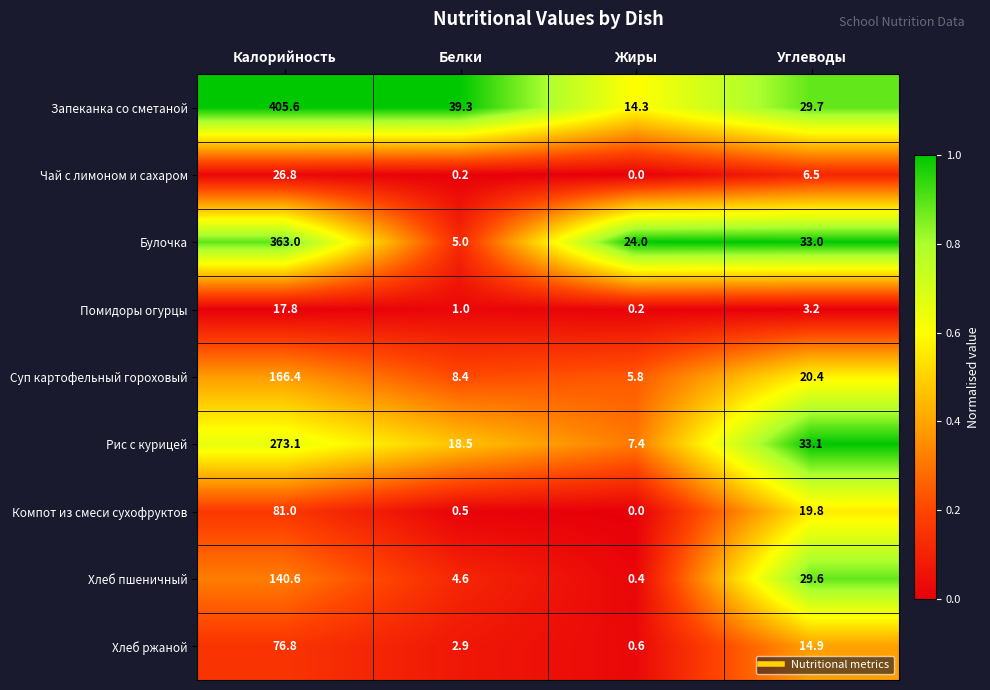

Rank the series by their maximum value, from highest to lowest.

Запеканка со сметаной, Булочка, Рис с курицей, Суп картофельный гороховый, Хлеб пшеничный, Компот из смеси сухофруктов, Хлеб ржаной, Чай с лимоном и сахаром, Помидоры огурцы